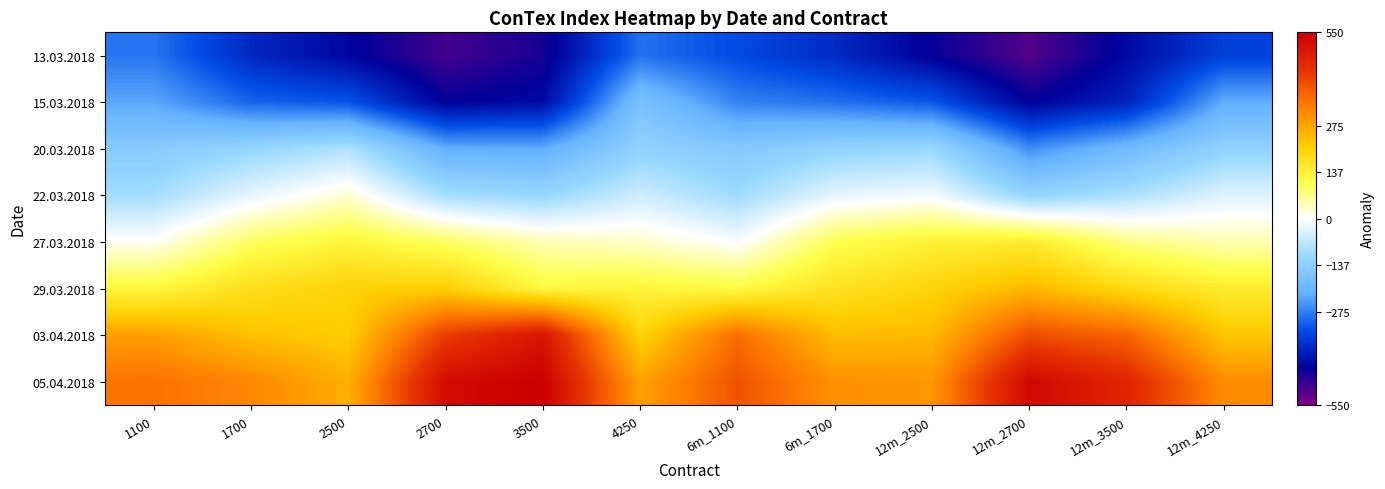

Reading left to right, what are all the values shown in this chart?

13.03.2018: 1100=-284.6	1700=-379.5	2500=-430.6	2700=-495.5	3500=-457.5	4250=-288.9	6m_1100=-331.9	6m_1700=-377.9	12m_2500=-442.6	12m_2700=-509.8	12m_3500=-425.2	12m_4250=-346.5
15.03.2018: 1100=-231.6	1700=-303.5	2500=-321.6	2700=-440.5	3500=-423.5	4250=-175.9	6m_1100=-270.9	6m_1700=-289.9	12m_2500=-317.6	12m_2700=-439.8	12m_3500=-389.2	12m_4250=-224.5
20.03.2018: 1100=-147.6	1700=-116.5	2500=-85.6	2700=-222.5	3500=-224.5	4250=-127.9	6m_1100=-154.9	6m_1700=-123.9	12m_2500=-110.6	12m_2700=-258.8	12m_3500=-196.2	12m_4250=-126.5
22.03.2018: 1100=-96.6	1700=-26.5	2500=26.4	2700=-94.5	3500=-114.5	4250=-51.9	6m_1100=-101.9	6m_1700=-26.9	12m_2500=-11.6	12m_2700=-119.8	12m_3500=-89.2	12m_4250=-34.5
27.03.2018: 1100=6.4	1700=95.5	2500=131.4	2700=94.5	3500=44.5	4250=31.1	6m_1100=-4.9	6m_1700=105.1	12m_2500=139.4	12m_2700=150.2	12m_3500=74.8	12m_4250=46.5
29.03.2018: 1100=125.4	1700=179.5	2500=206.4	2700=211.5	3500=124.5	4250=131.1	6m_1100=118.1	6m_1700=172.1	12m_2500=202.4	12m_2700=247.2	12m_3500=191.8	12m_4250=149.5
03.04.2018: 1100=281.4	1700=234.5	2500=214.4	2700=423.5	3500=501.5	4250=203.1	6m_1100=354.1	6m_1700=239.1	12m_2500=245.4	12m_2700=400.2	12m_3500=365.8	12m_4250=226.5
05.04.2018: 1100=347.4	1700=316.5	2500=259.4	2700=523.5	3500=549.5	4250=279.1	6m_1100=392.1	6m_1700=302.1	12m_2500=295.4	12m_2700=530.2	12m_3500=467.8	12m_4250=309.5